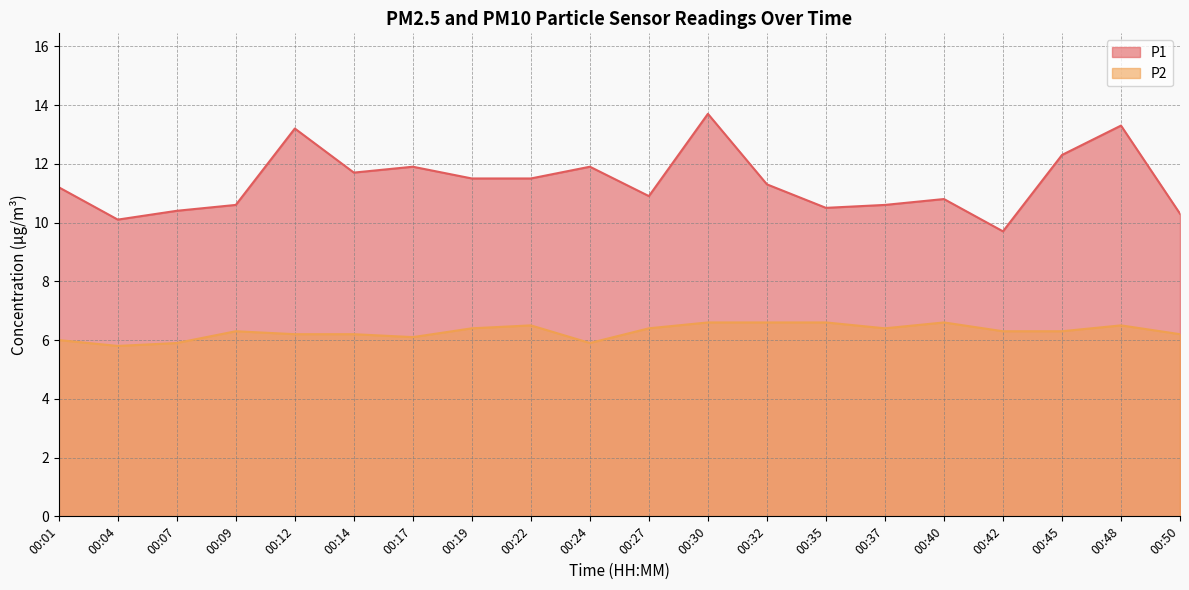

Reading left to right, extract all data points from this chart.

P1: 00:01=11.2	00:04=10.1	00:07=10.4	00:09=10.6	00:12=13.2	00:14=11.7	00:17=11.9	00:19=11.5	00:22=11.5	00:24=11.9	00:27=10.9	00:30=13.7	00:32=11.3	00:35=10.5	00:37=10.6	00:40=10.8	00:42=9.7	00:45=12.3	00:48=13.3	00:50=10.3
P2: 00:01=6.0	00:04=5.8	00:07=5.9	00:09=6.3	00:12=6.2	00:14=6.2	00:17=6.1	00:19=6.4	00:22=6.5	00:24=5.9	00:27=6.4	00:30=6.6	00:32=6.6	00:35=6.6	00:37=6.4	00:40=6.6	00:42=6.3	00:45=6.3	00:48=6.5	00:50=6.2